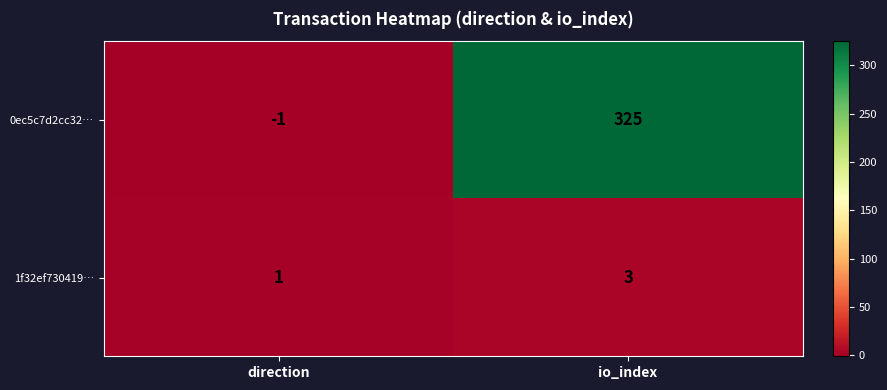

Reading right to left, extract all data points from this chart.

0ec5c7d2cc32…: 325	-1
1f32ef730419…: 3	1